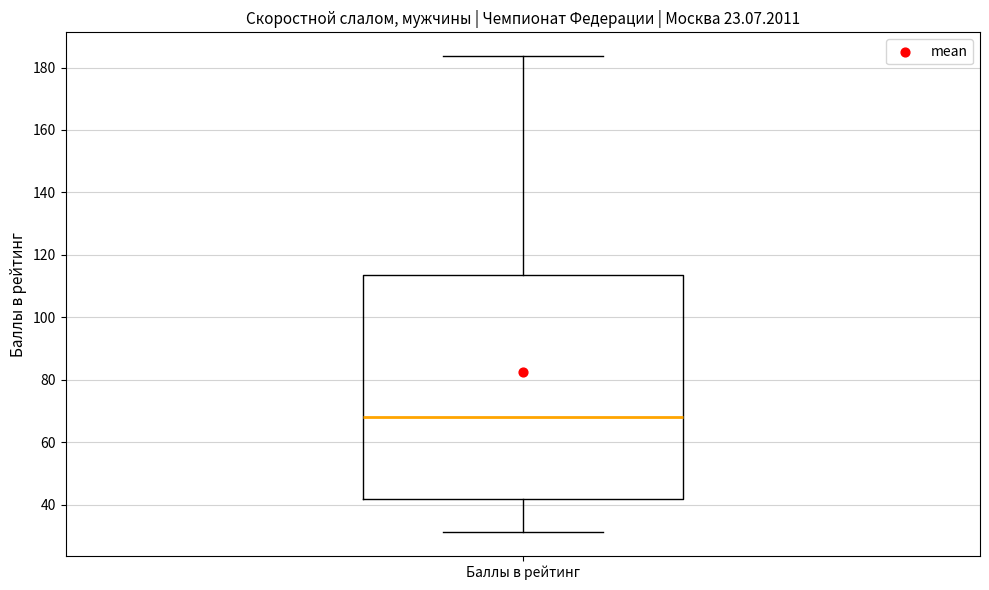

Where does the upper whisker of the box for Баллы в рейтинг end on the y-axis? The values are not printed on the chart, so give them approximately, as read against the axis.

184